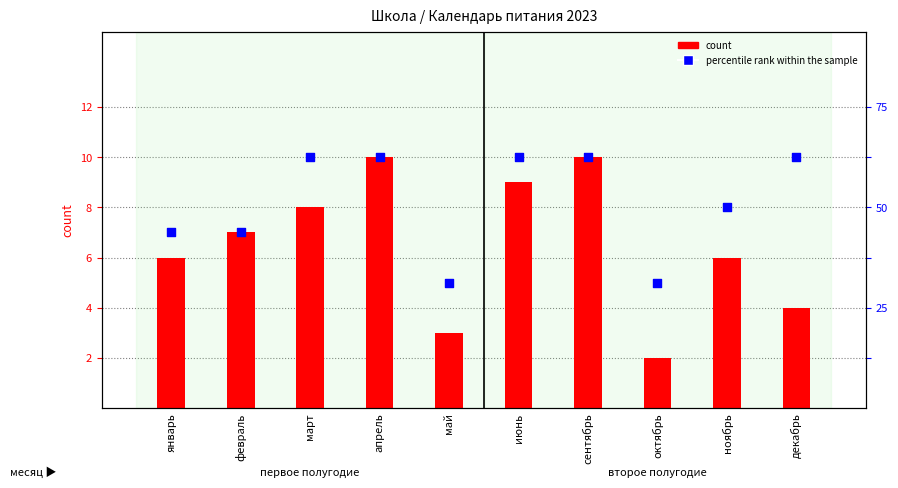

What are all the series names shown in the legend?

count, percentile rank within the sample